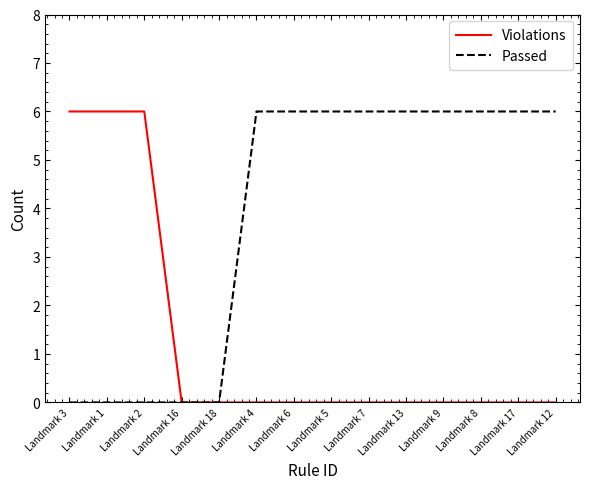

What is the maximum value for Violations?

6